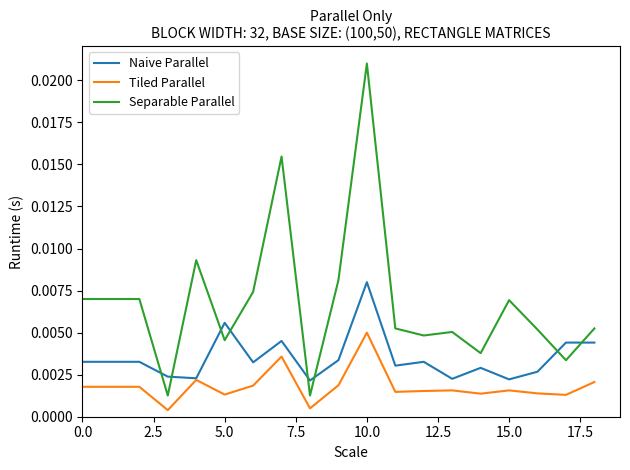

True or false: Separable Parallel and Naive Parallel intersect in this chart.

True